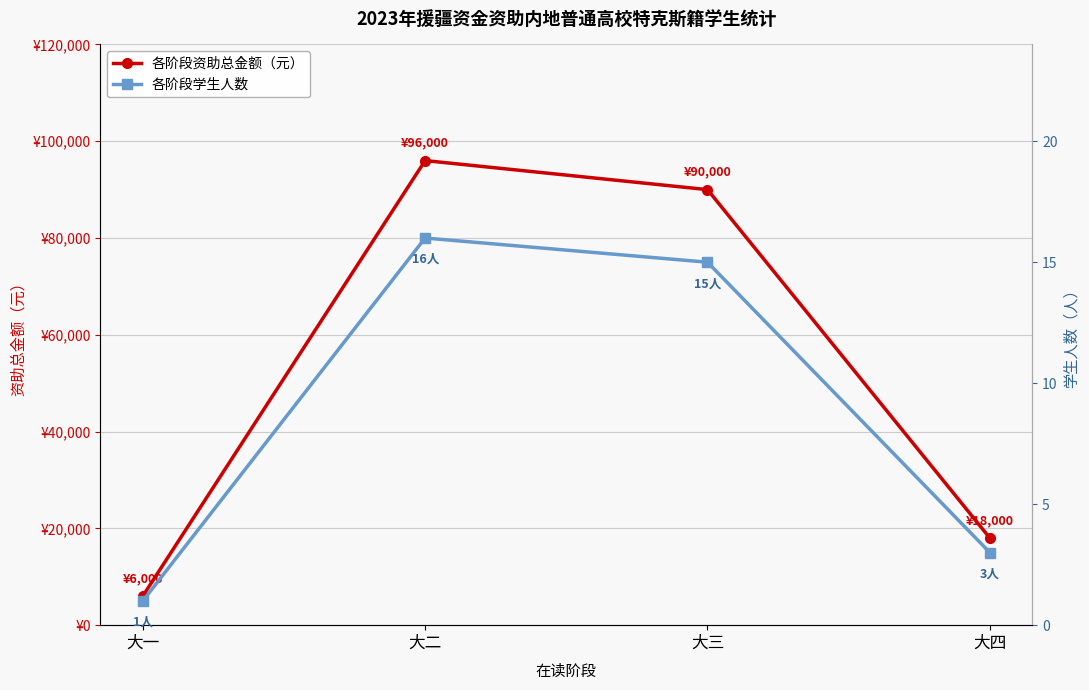

Where is 各阶段资助总金额（元） nearest to the value 51000?

大四